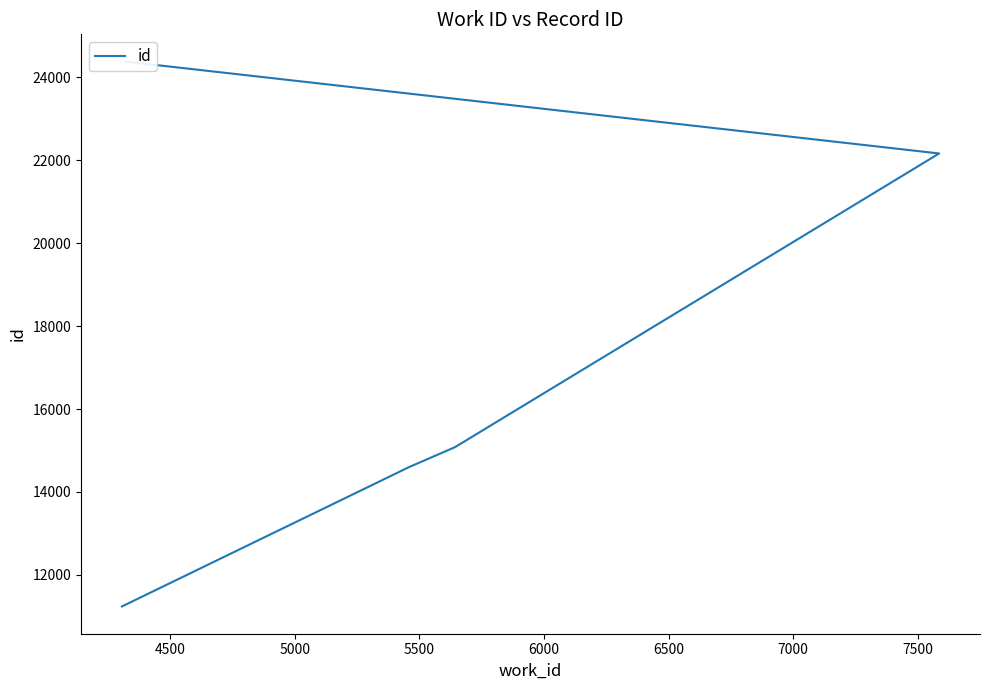

True or false: there are more than 0 points higher than both neighbors.

False